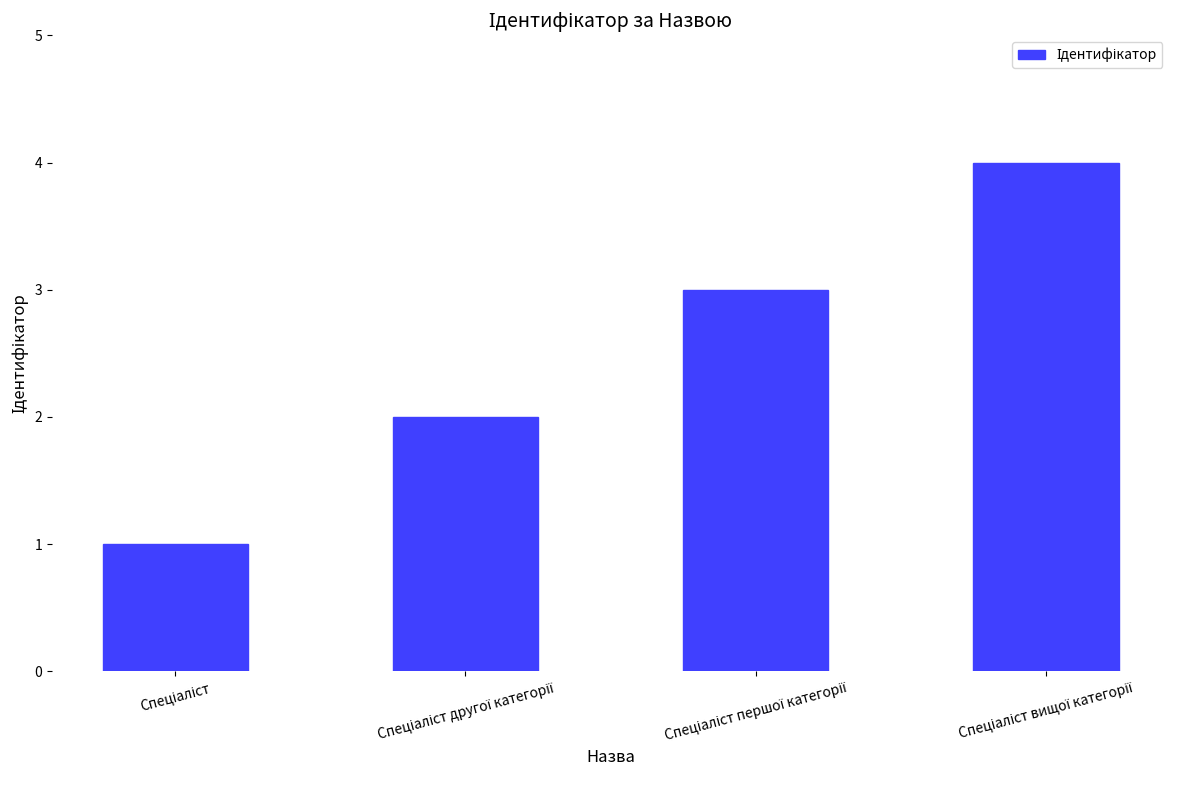

Reading left to right, extract all data points from this chart.

1	2	3	4